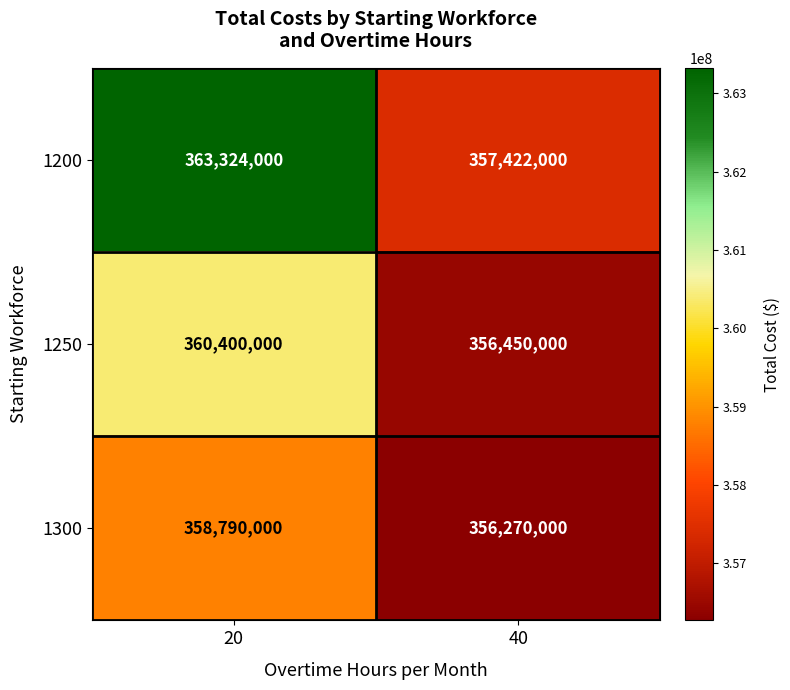

What is the spread (max minus min) of values at 20?

4534000